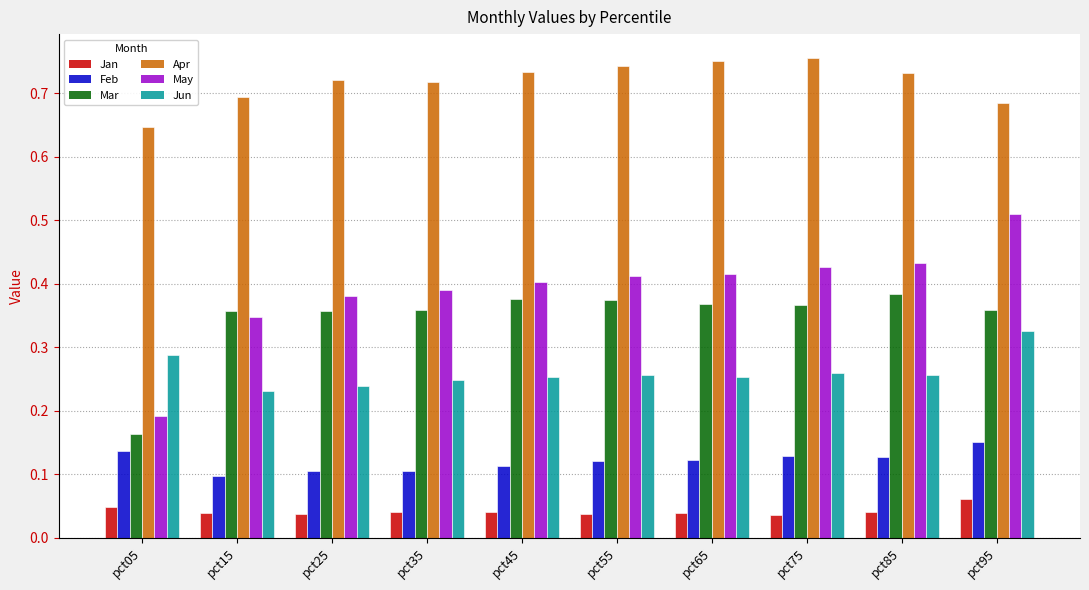

How many data points does each series have?

10